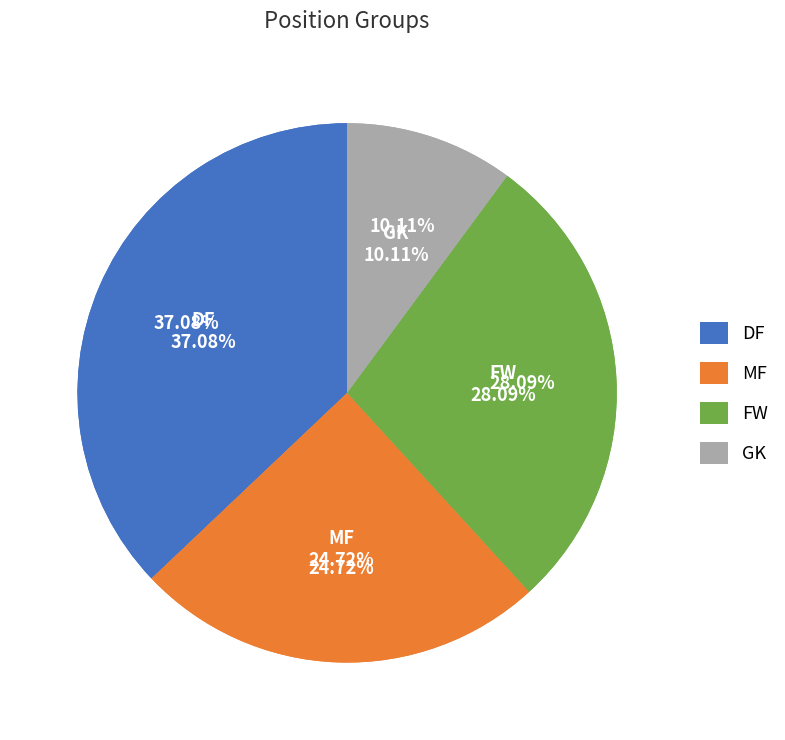

The DF slice represents 41% of the pie. True or false?

True